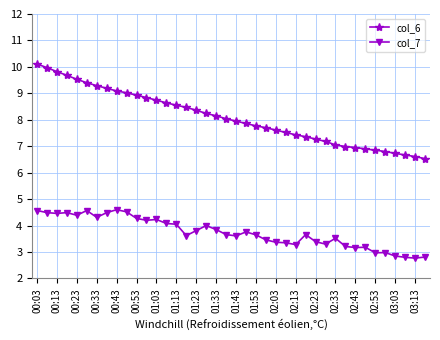

What is the value of the col_7 point at the 24th from the left?

3.5